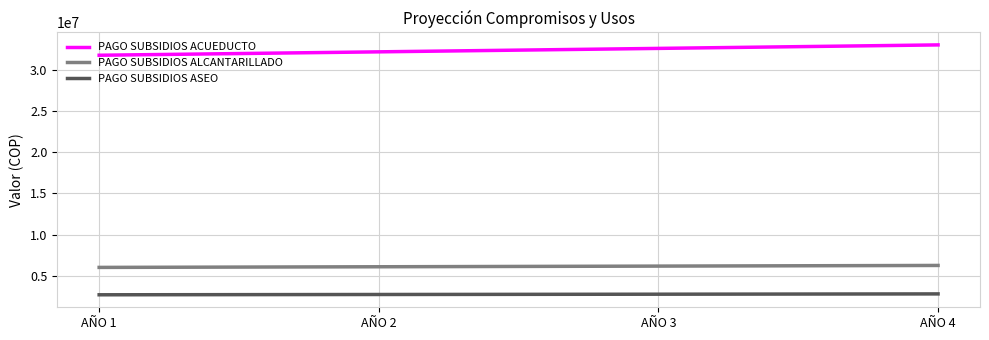

True or false: PAGO SUBSIDIOS ALCANTARILLADO and PAGO SUBSIDIOS ACUEDUCTO cross at least once.

False